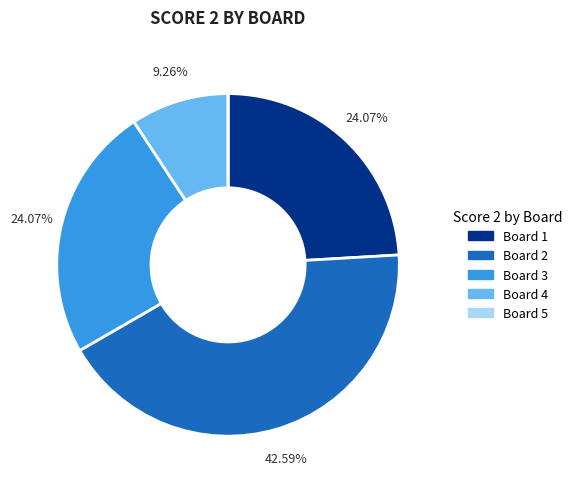

True or false: Board 4 accounts for 9% of the total.

True